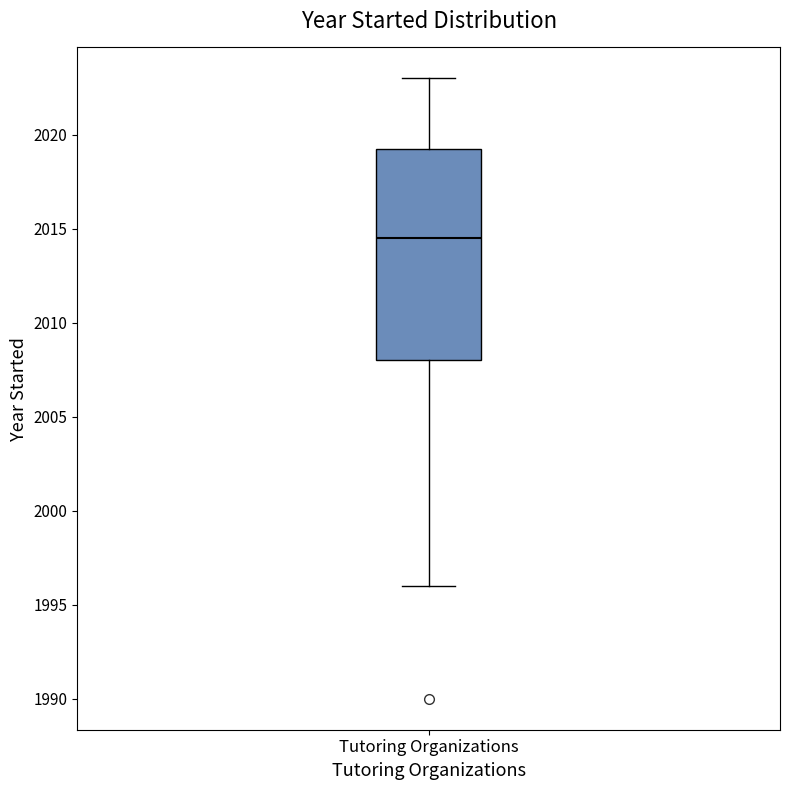

Read this box plot against the y-axis: the position of the median line, the range covered by the box, and the ends of both whiskers. The values are not printed on the chart, so give them approximately, as read against the axis.

median 2014.5, box 2008.0 to 2019.5, whiskers 1996.0 to 2023.0